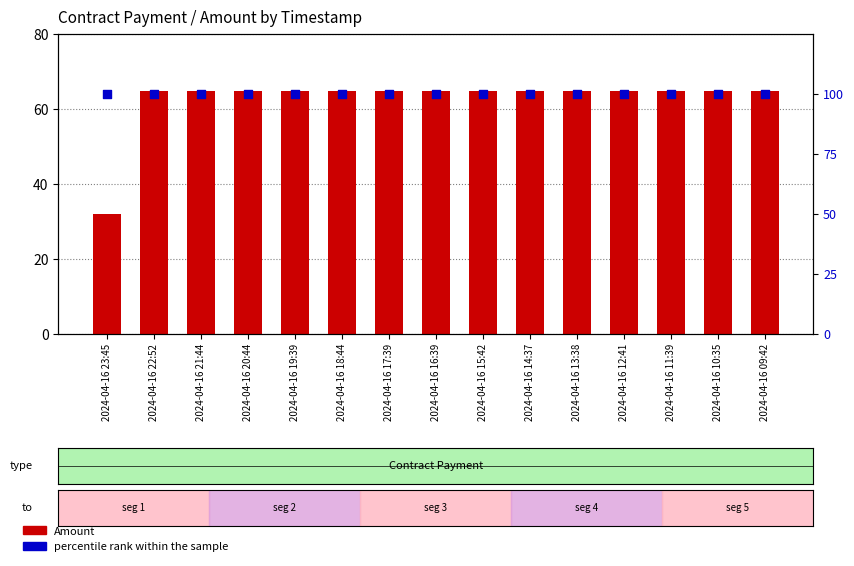

What are all the series names shown in the legend?

Amount, percentile rank within the sample